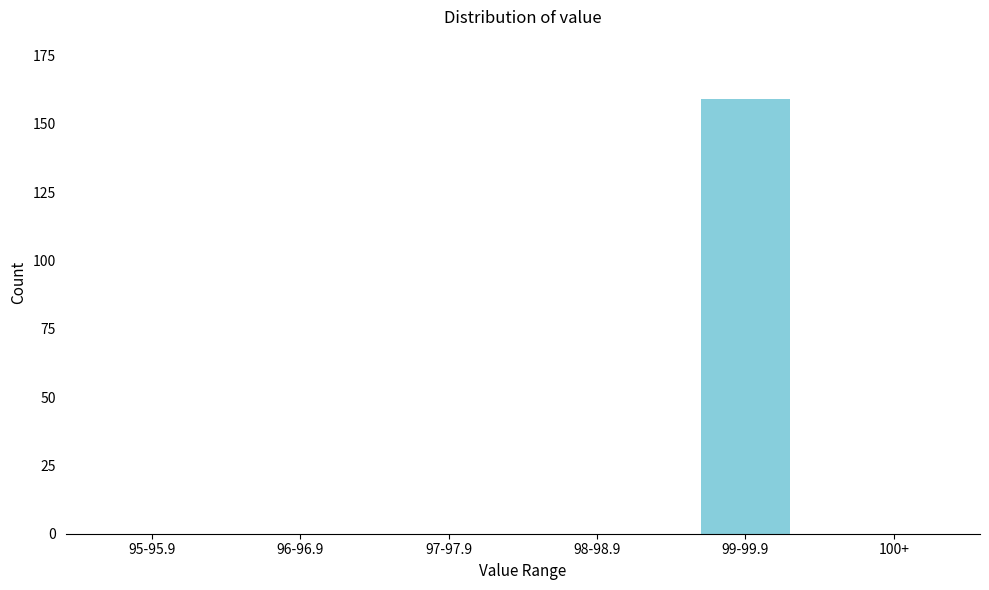

Reading right to left, extract all data points from this chart.

100+=0	99-99.9=159	98-98.9=0	97-97.9=0	96-96.9=0	95-95.9=0